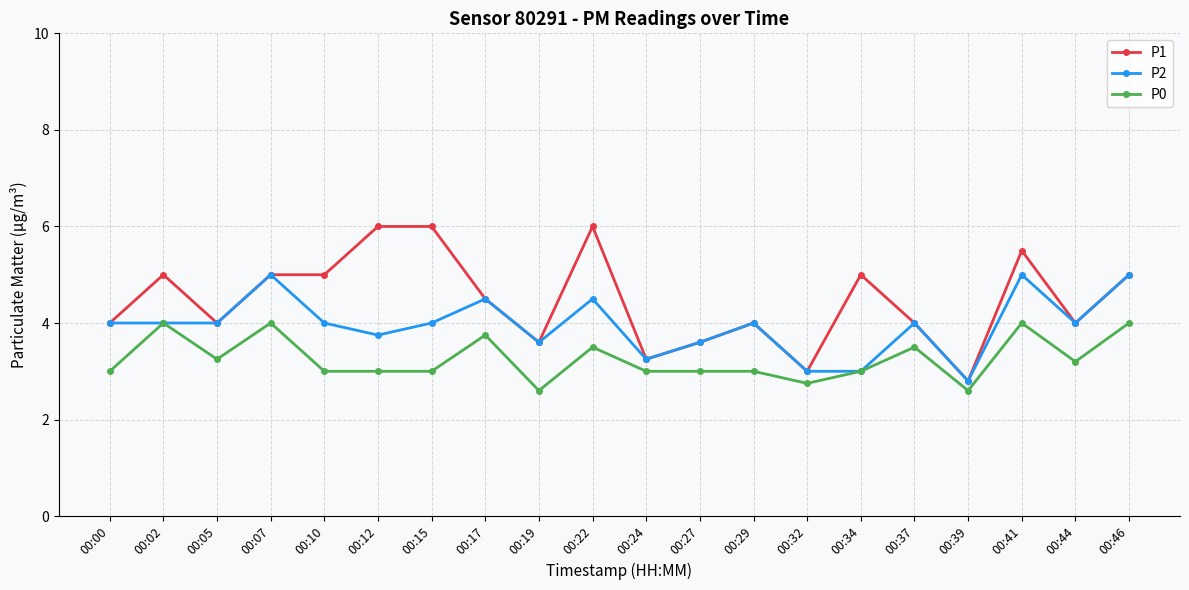

Rank the series by their average value, from lowest to highest.

P0, P2, P1